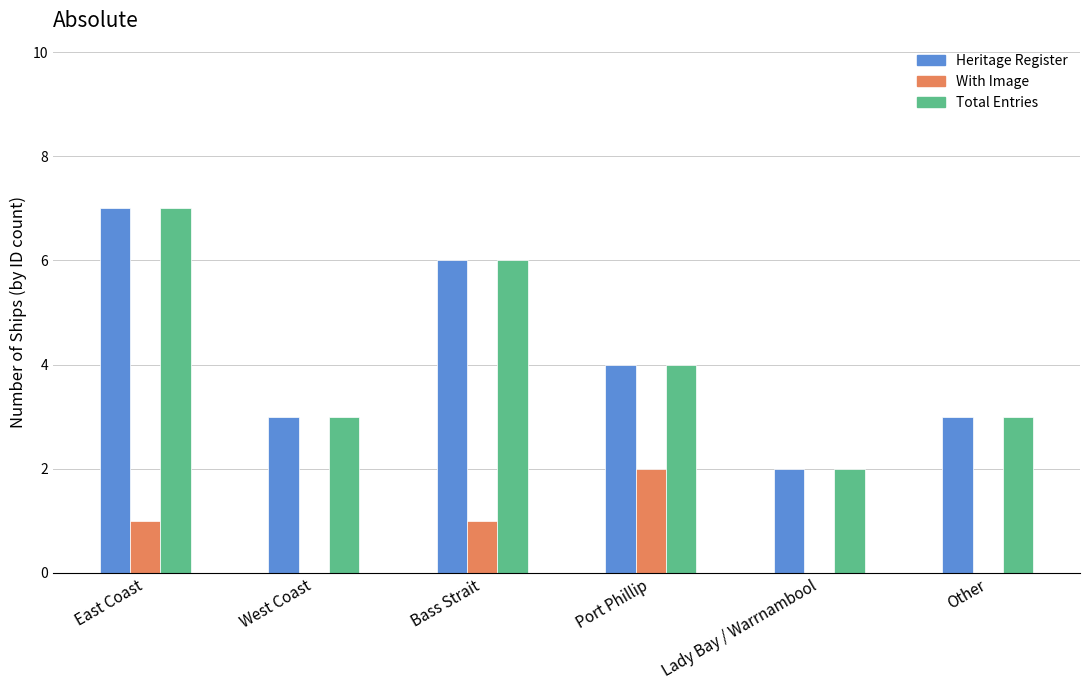

Is it true that With Image equals 0 at Other?

True